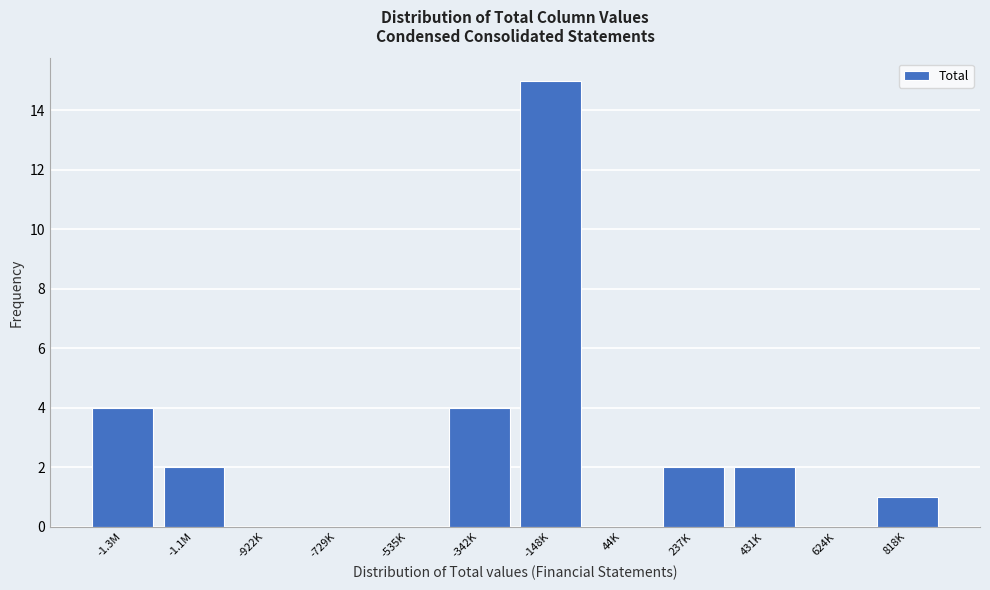

Reading right to left, list all the values displayed in this chart.

818K=1	624K=0	431K=2	237K=2	44K=0	-148K=15	-342K=4	-535K=0	-729K=0	-922K=0	-1.1M=2	-1.3M=4